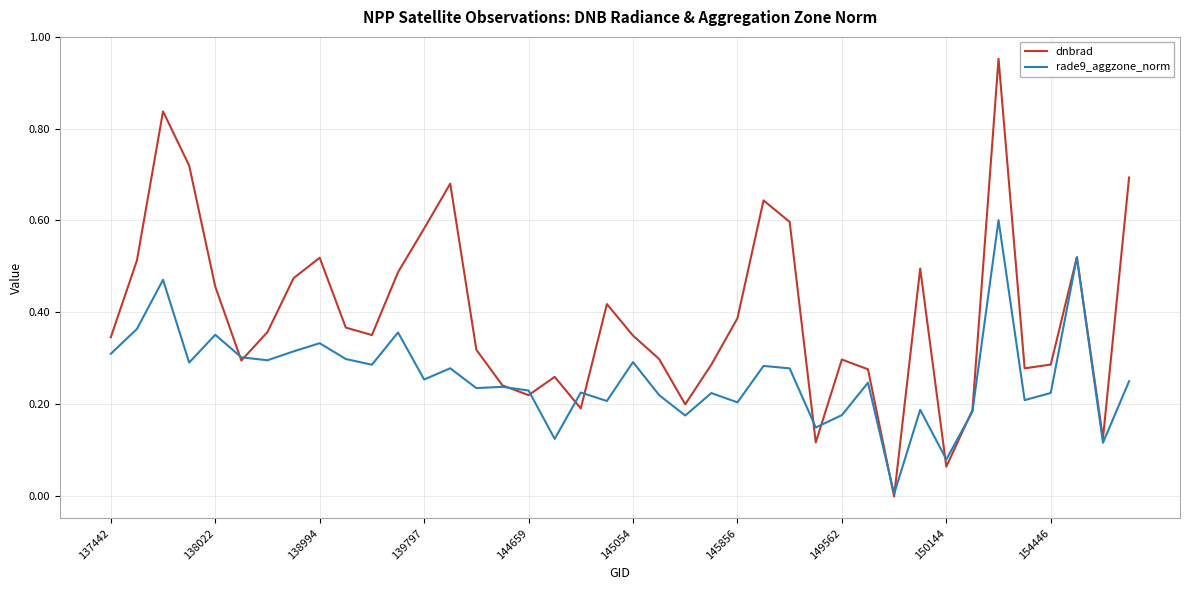

List the series in order of their overall mean, lowest first.

rade9_aggzone_norm, dnbrad